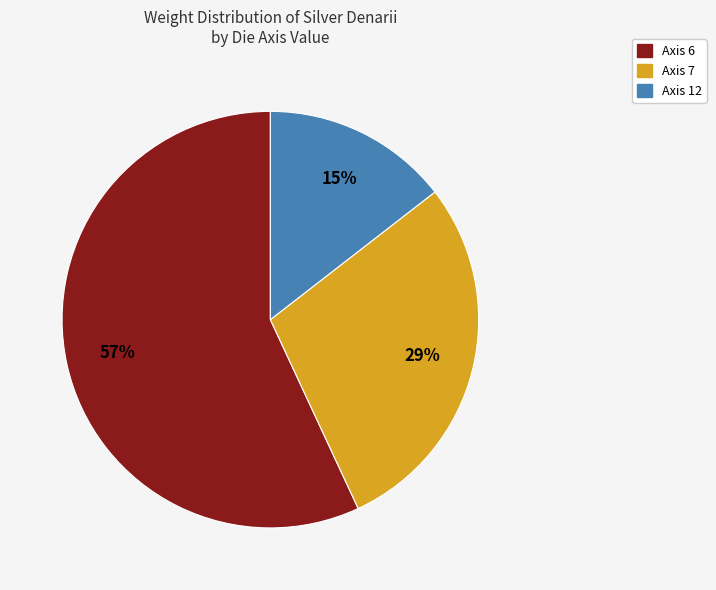

To the nearest percent, what is the average slice percentage?

33%